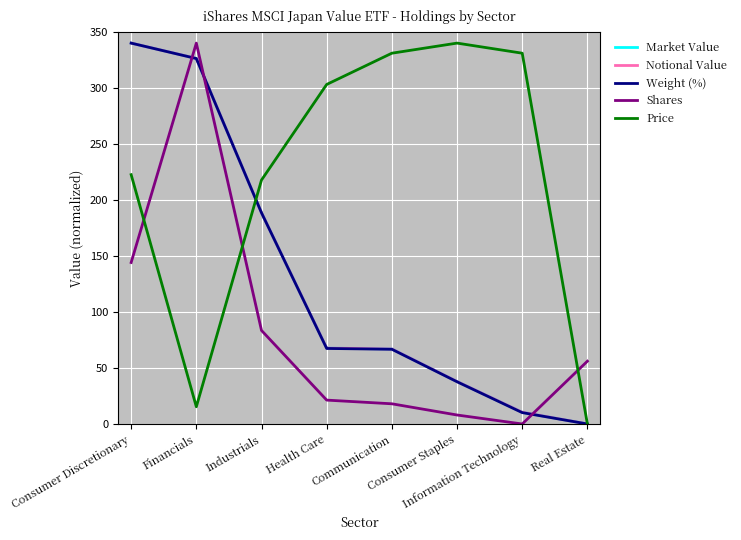

Which category has the lowest value across all series?

Real Estate